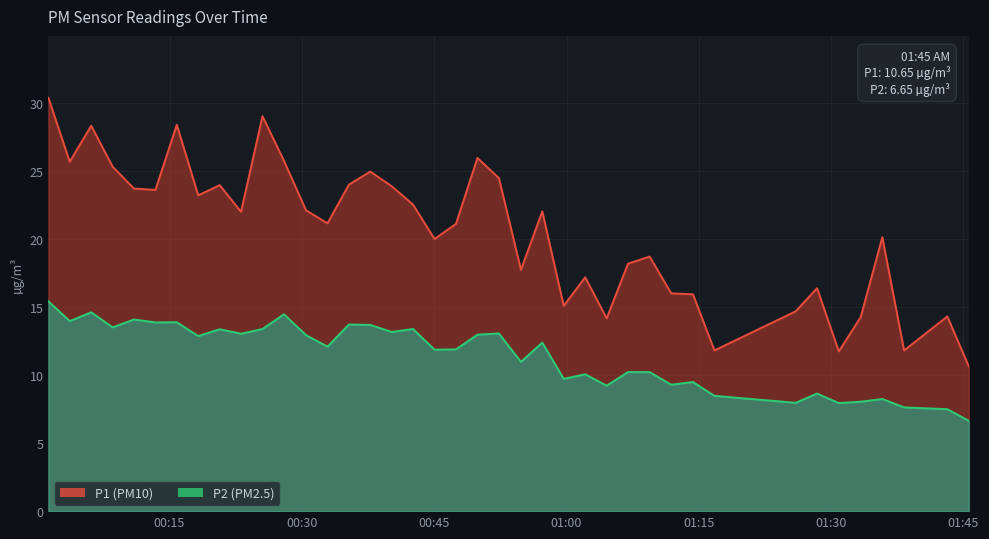

Where is P2 nearest to the value 11?

2023-05-07T00:54:50